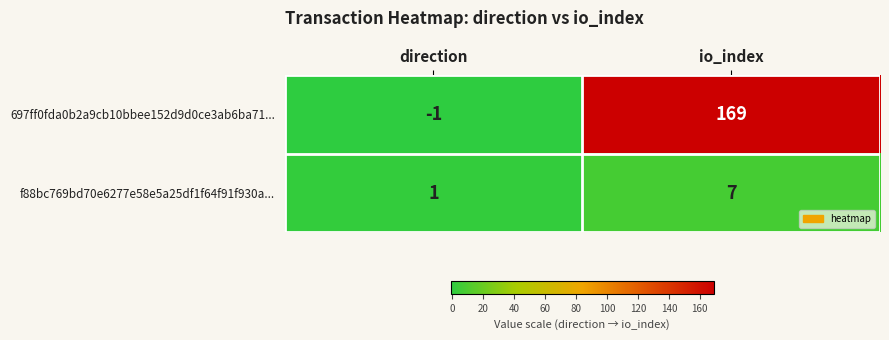

Is it true that f88bc769bd70e6277e58e5a25df1f64f91f930a... equals 7 at io_index?

True